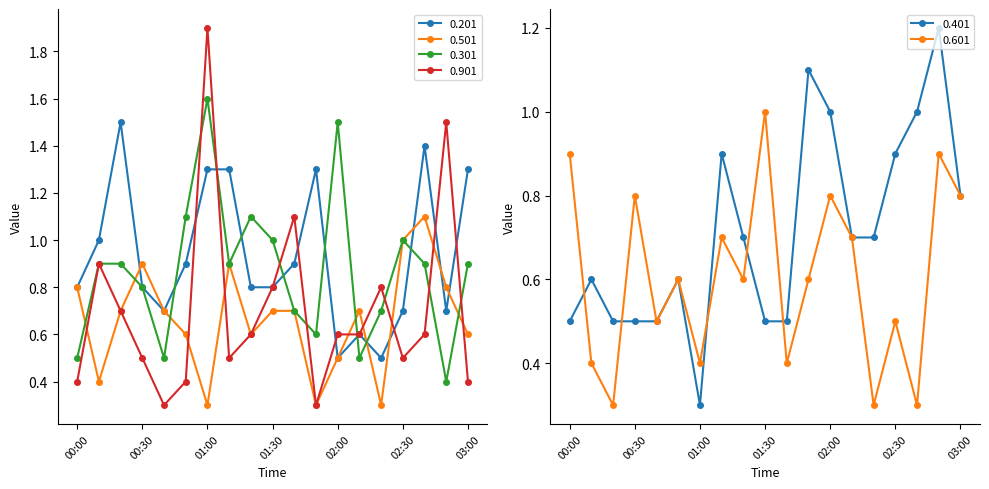

True or false: 0.601 has a value of 0.4 at 00:10.

True